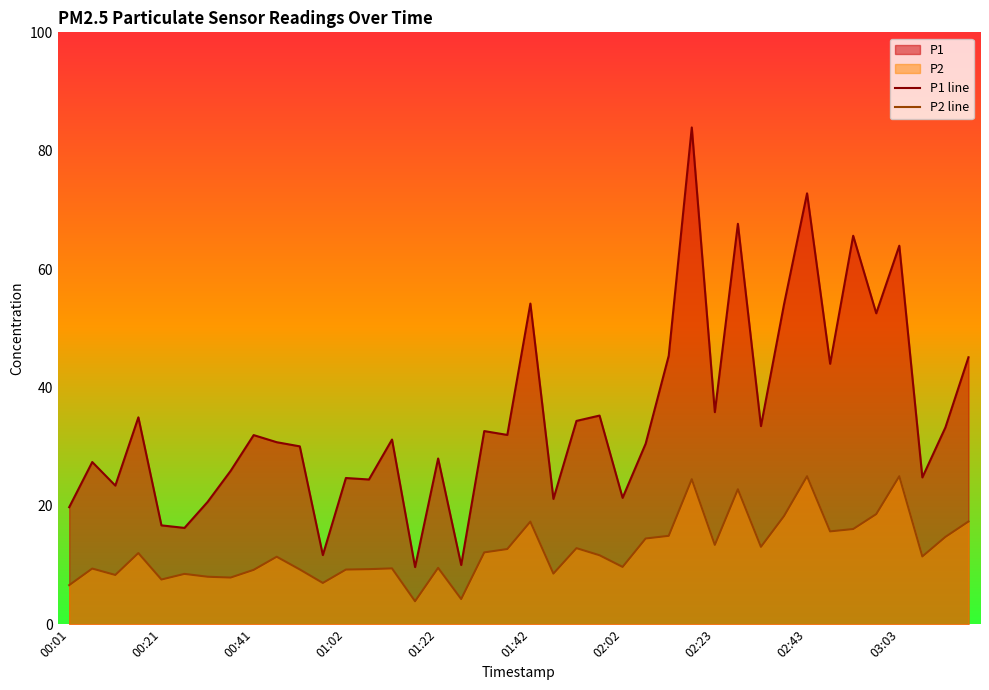

Which series has the widest spread of values?

P1 line